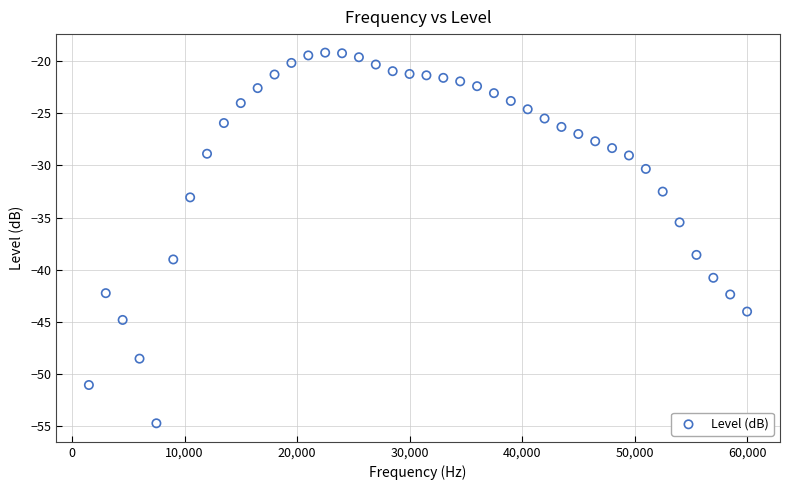

What Y value in the scatter plot is closest to -36?

-35.5